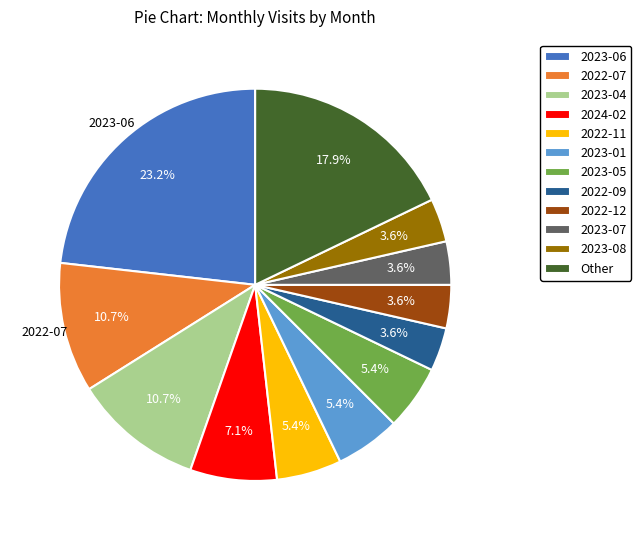

Does any single category account for the majority?

No